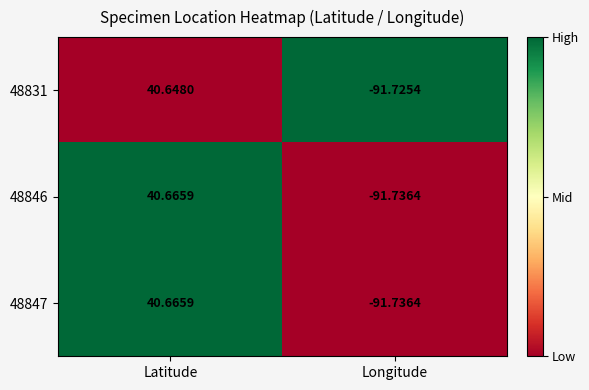

At which label is 48846 closest to -25?

Latitude